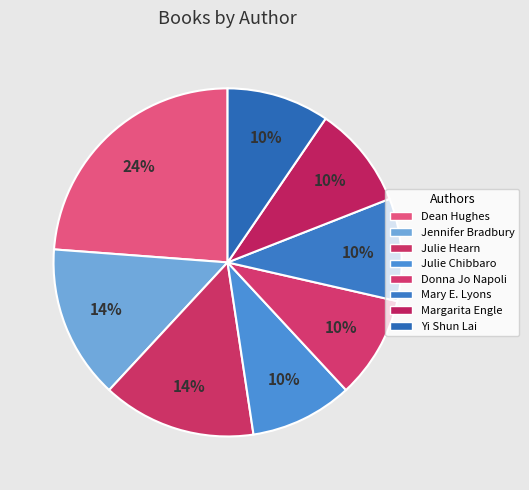

What percentage is the Dean Hughes slice, to the nearest percent?

24%